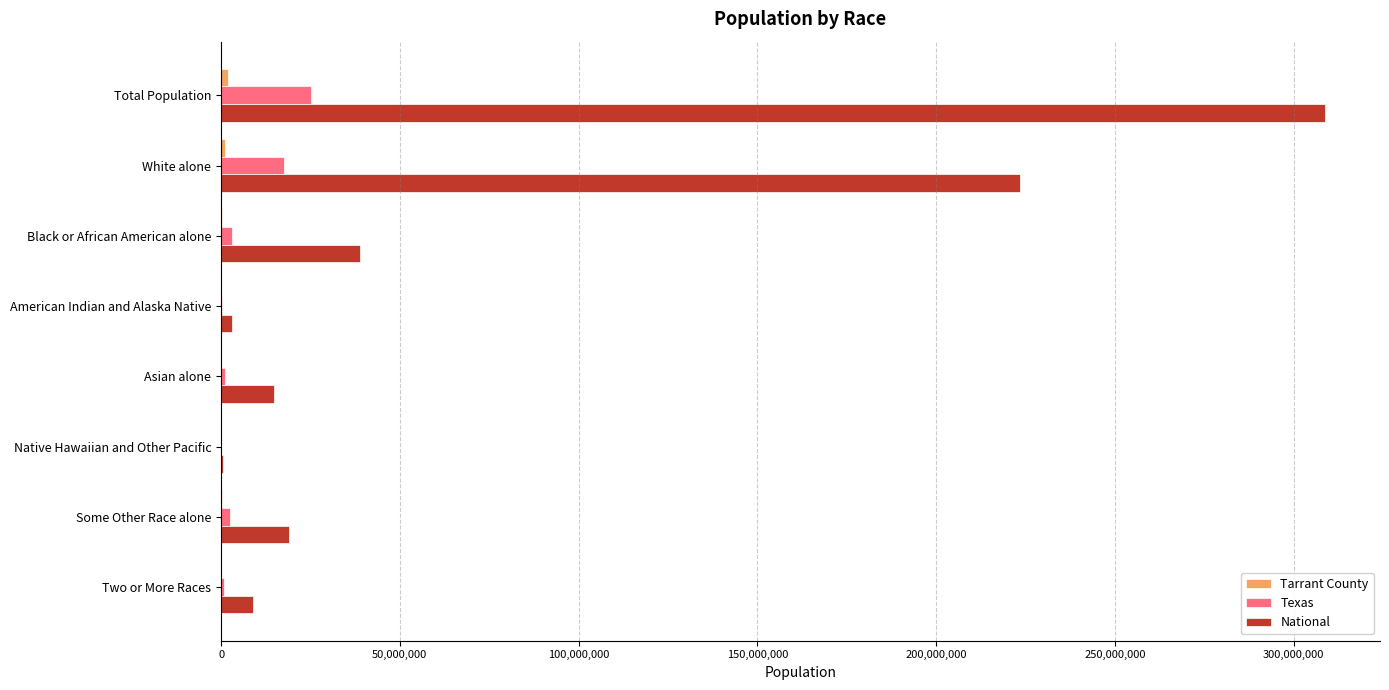

How many categories are shown in the chart?

8